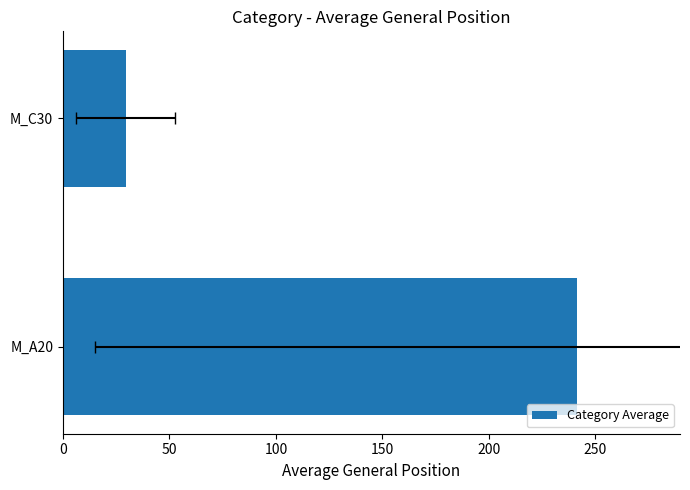

Does the chart contain any negative values?

No